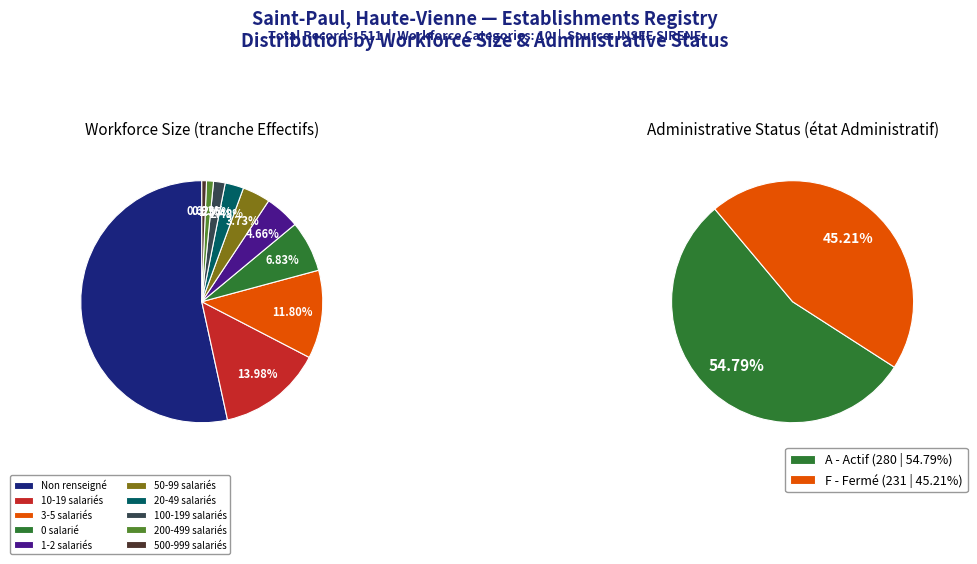

To the nearest percent, what portion does NN represent?

53%